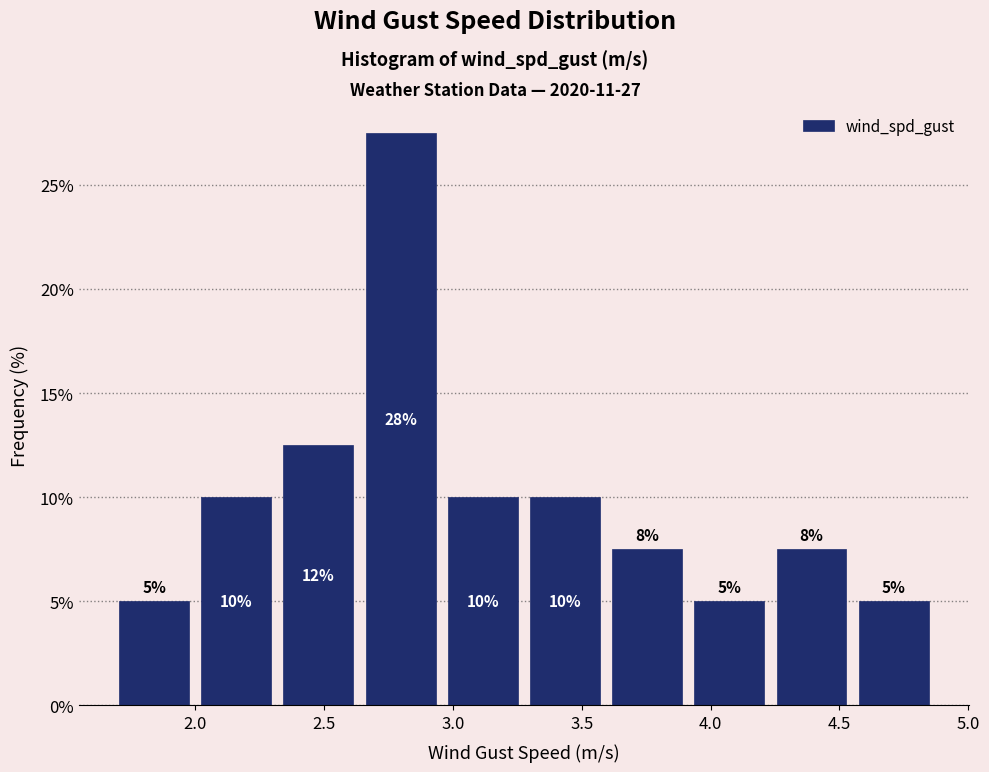

Which range on the x-axis has the tallest bar?

2.65 to 2.95